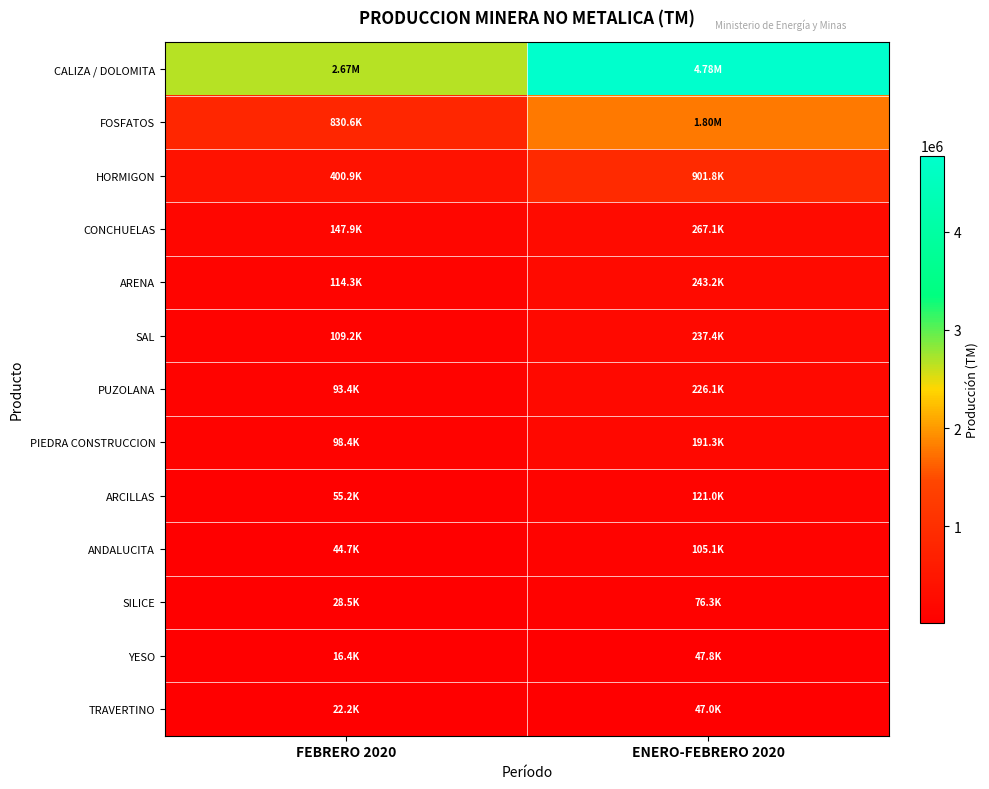

At ENERO-FEBRERO 2020, list the series in order from smallest to largest.

TRAVERTINO, YESO, SILICE, ANDALUCITA, ARCILLAS, PIEDRA CONSTRUCCION, PUZOLANA, SAL, ARENA, CONCHUELAS, HORMIGON, FOSFATOS, CALIZA / DOLOMITA